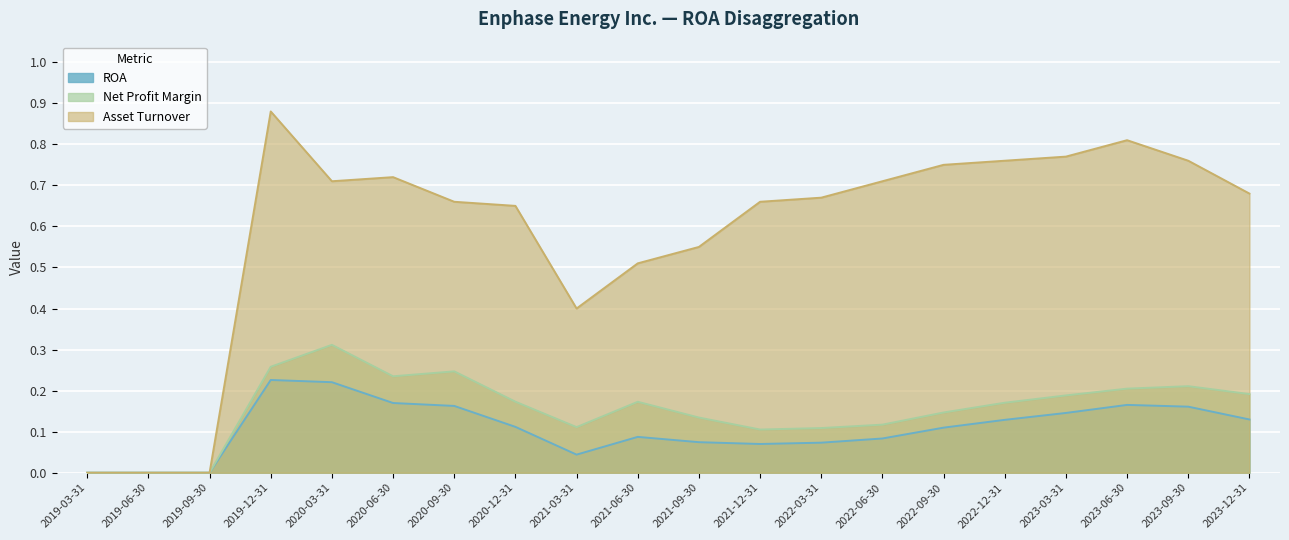

What is the sum of the ROA values at 2023-09-30 and 2020-06-30?

0.3